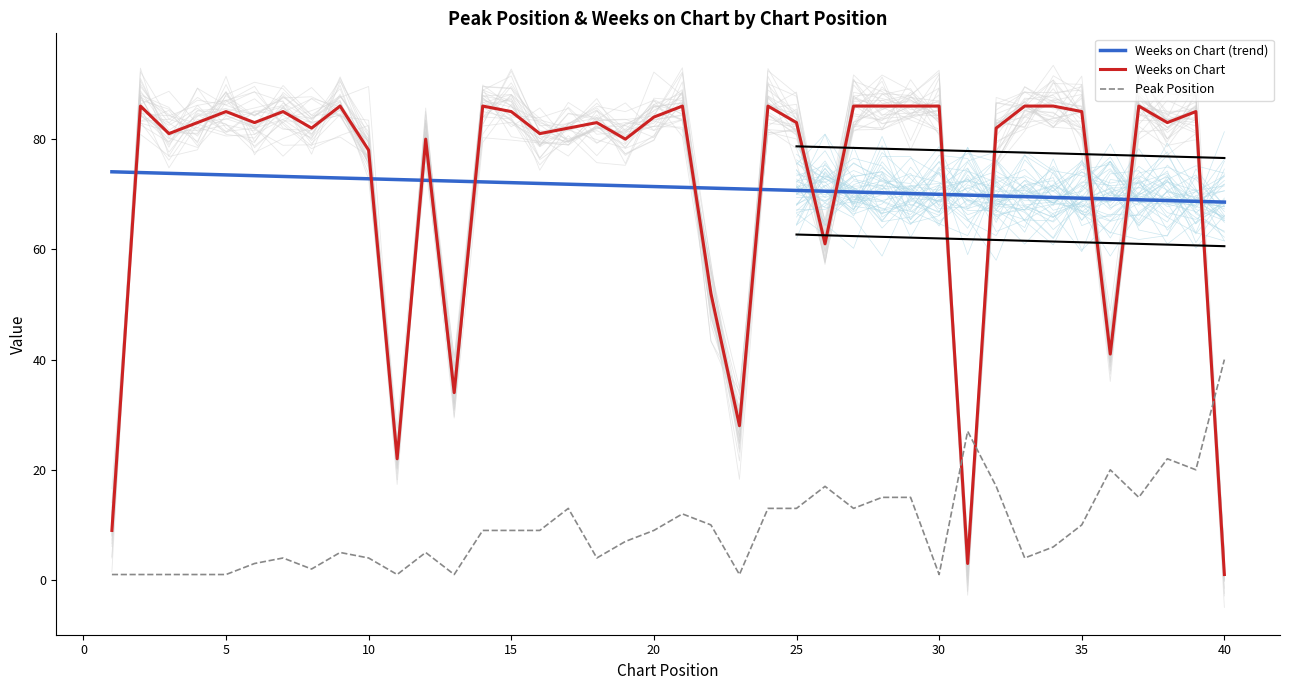

What is the value of the Weeks on Chart point at the 32nd from the left?

82